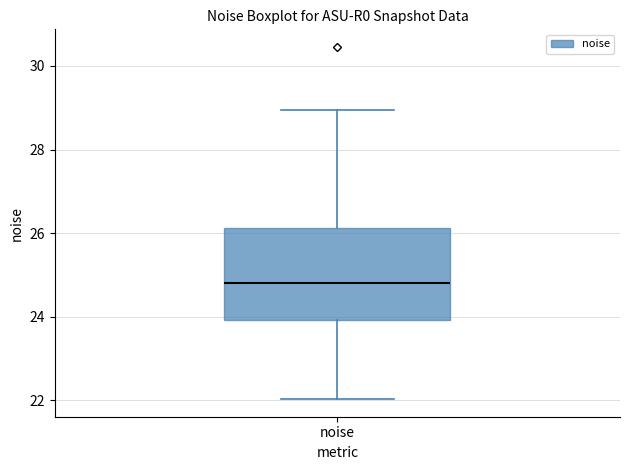

Where does the upper whisker of the box for noise end on the y-axis? The values are not printed on the chart, so give them approximately, as read against the axis.

29.0